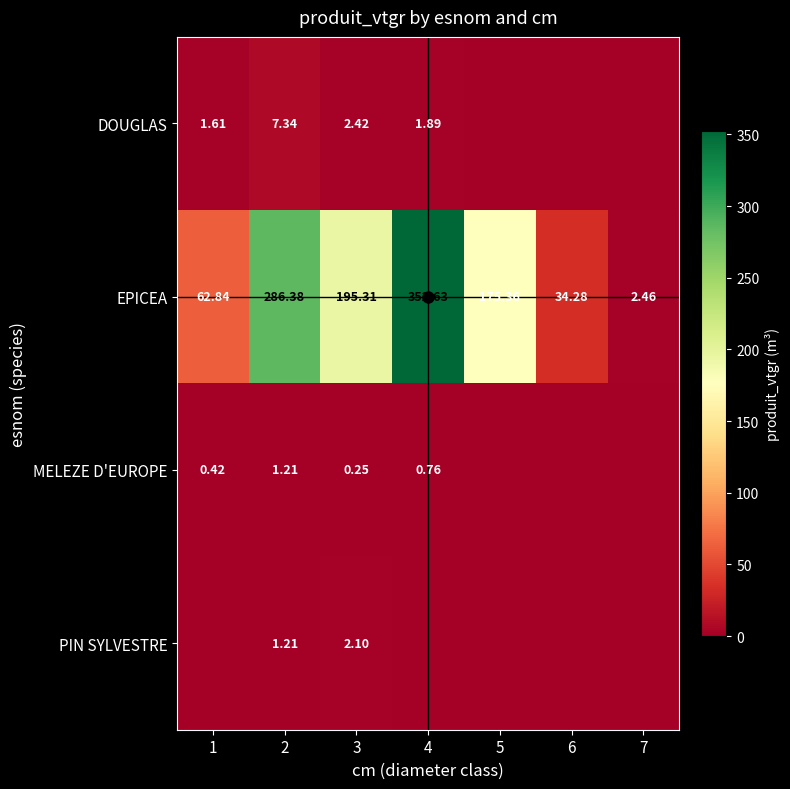

At 3, list the series in order from smallest to largest.

MELEZE D'EUROPE, PIN SYLVESTRE, DOUGLAS, EPICEA